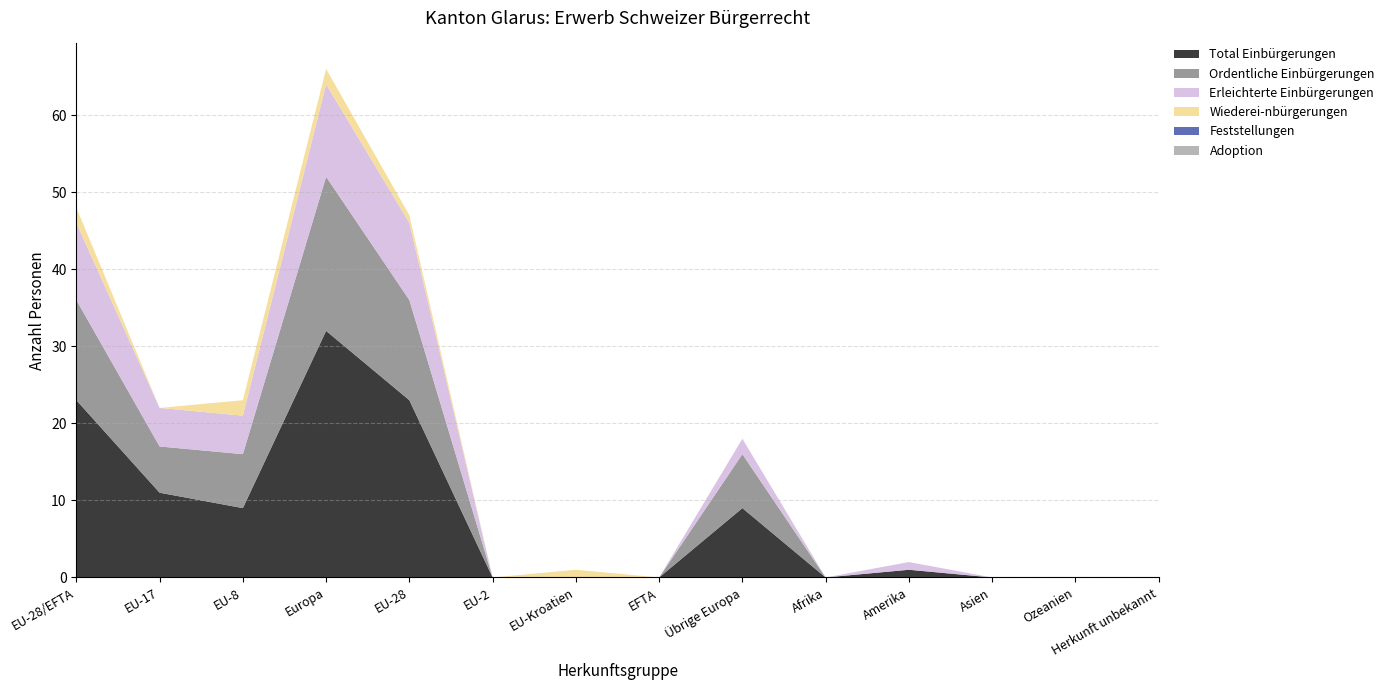

Reading right to left, list all the values displayed in this chart.

Total Einbürgerungen: Herkunft unbekannt=0	Ozeanien=0	Asien=0	Amerika=1	Afrika=0	Übrige Europa=9	EFTA=0	EU-Kroatien=0	EU-2=0	EU-28=23	Europa=32	EU-8=9	EU-17=11	EU-28/EFTA=23
Ordentliche Einbürgerungen: Herkunft unbekannt=0	Ozeanien=0	Asien=0	Amerika=0	Afrika=0	Übrige Europa=7	EFTA=0	EU-Kroatien=0	EU-2=0	EU-28=13	Europa=20	EU-8=7	EU-17=6	EU-28/EFTA=13
Erleichterte Einbürgerungen: Herkunft unbekannt=0	Ozeanien=0	Asien=0	Amerika=1	Afrika=0	Übrige Europa=2	EFTA=0	EU-Kroatien=0	EU-2=0	EU-28=10	Europa=12	EU-8=5	EU-17=5	EU-28/EFTA=10
Wiederei­nbürgerungen: Herkunft unbekannt=0	Ozeanien=0	Asien=0	Amerika=0	Afrika=0	Übrige Europa=0	EFTA=0	EU-Kroatien=1	EU-2=0	EU-28=1	Europa=2	EU-8=2	EU-17=0	EU-28/EFTA=2
Feststellungen: Herkunft unbekannt=0	Ozeanien=0	Asien=0	Amerika=0	Afrika=0	Übrige Europa=0	EFTA=0	EU-Kroatien=0	EU-2=0	EU-28=0	Europa=0	EU-8=0	EU-17=0	EU-28/EFTA=0
Adoption: Herkunft unbekannt=0	Ozeanien=0	Asien=0	Amerika=0	Afrika=0	Übrige Europa=0	EFTA=0	EU-Kroatien=0	EU-2=0	EU-28=0	Europa=0	EU-8=0	EU-17=0	EU-28/EFTA=0